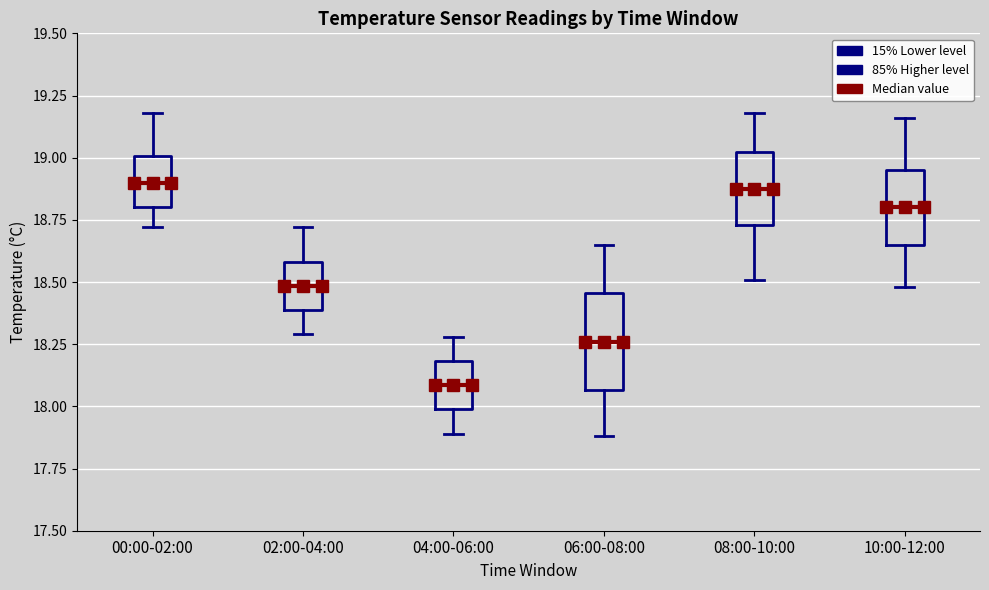

Reading left to right, read every box against the y-axis: the position of its median line, the range the box covers, and the ends of its whiskers. The values are not printed on the chart, so give them approximately, as read against the axis.

00:00-02:00: median 18.90, box 18.80 to 19.00, whiskers 18.70 to 19.20
02:00-04:00: median 18.50, box 18.40 to 18.60, whiskers 18.30 to 18.70
04:00-06:00: median 18.10, box 18.00 to 18.20, whiskers 17.90 to 18.30
06:00-08:00: median 18.25, box 18.05 to 18.45, whiskers 17.90 to 18.65
08:00-10:00: median 18.90, box 18.75 to 19.00, whiskers 18.50 to 19.20
10:00-12:00: median 18.80, box 18.65 to 18.95, whiskers 18.50 to 19.15